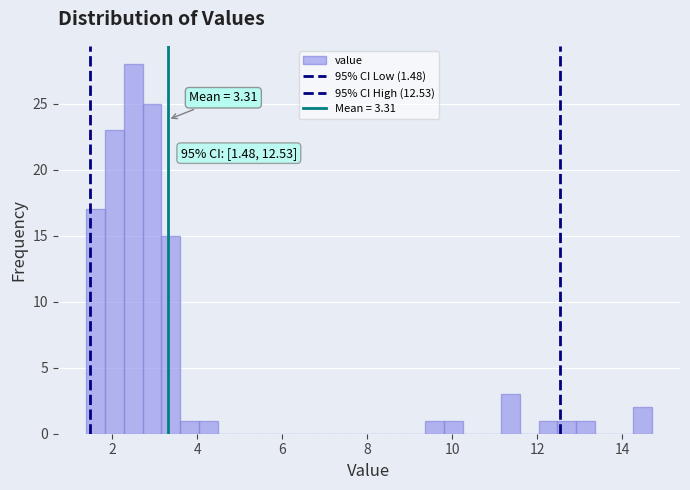

Around what value on the x-axis is the tallest bar? Give the approximate position of its centre, as read against the axis.

2.4